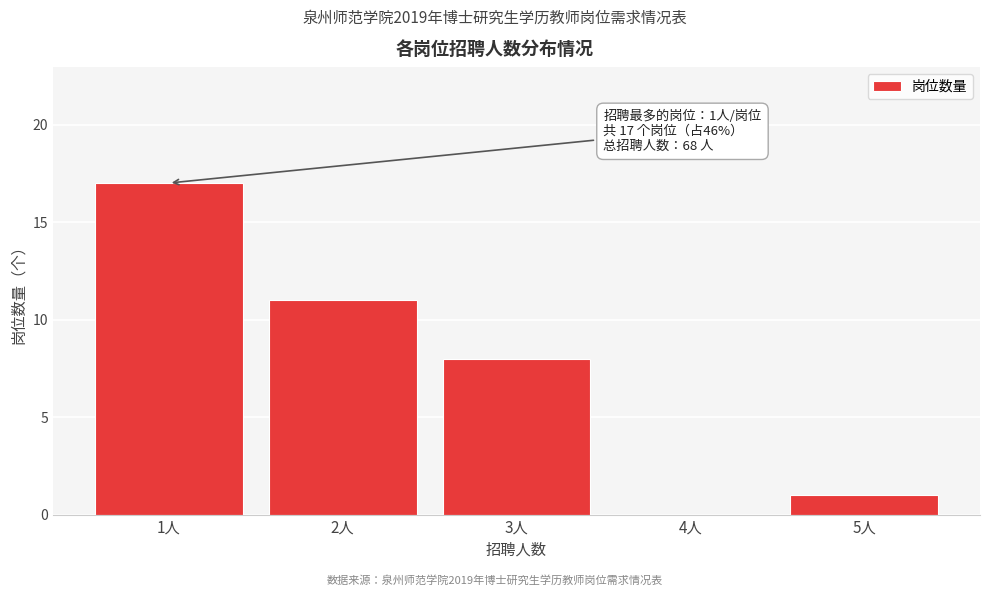

Over which range of the x-axis is the bar tallest?

0.5 to 1.5